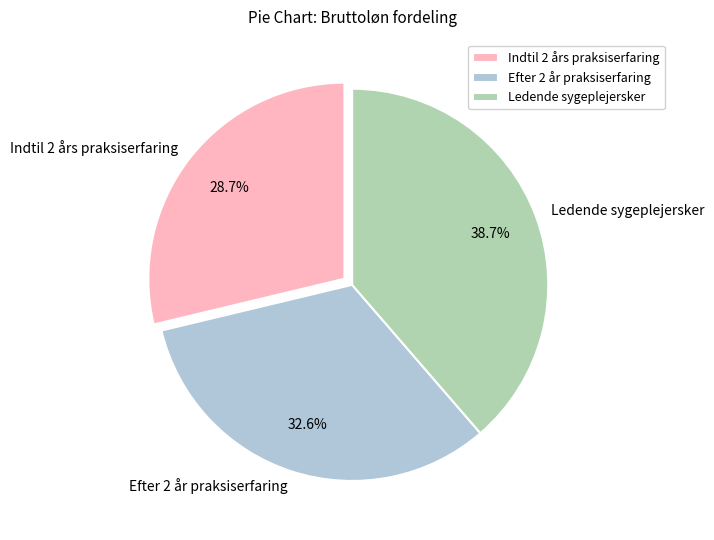

Is there a majority slice in this chart?

No